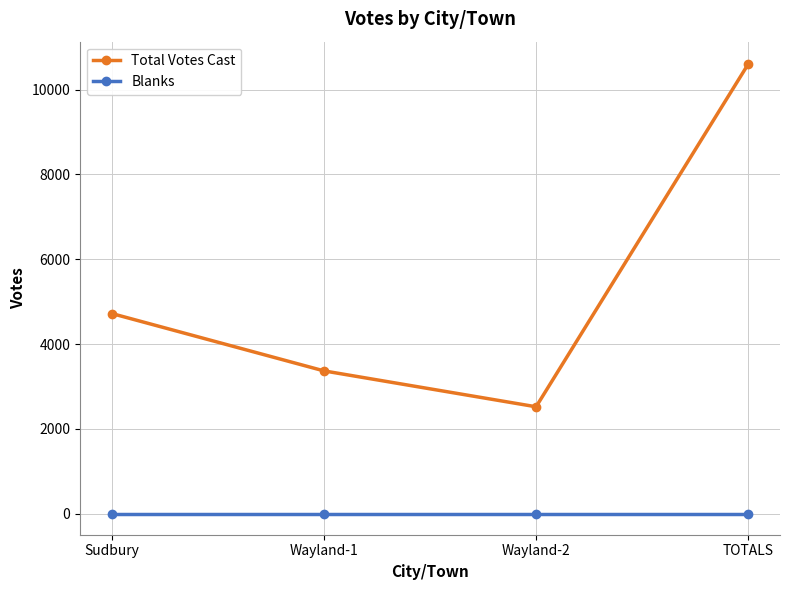

What is the maximum value shown in the chart?

10604